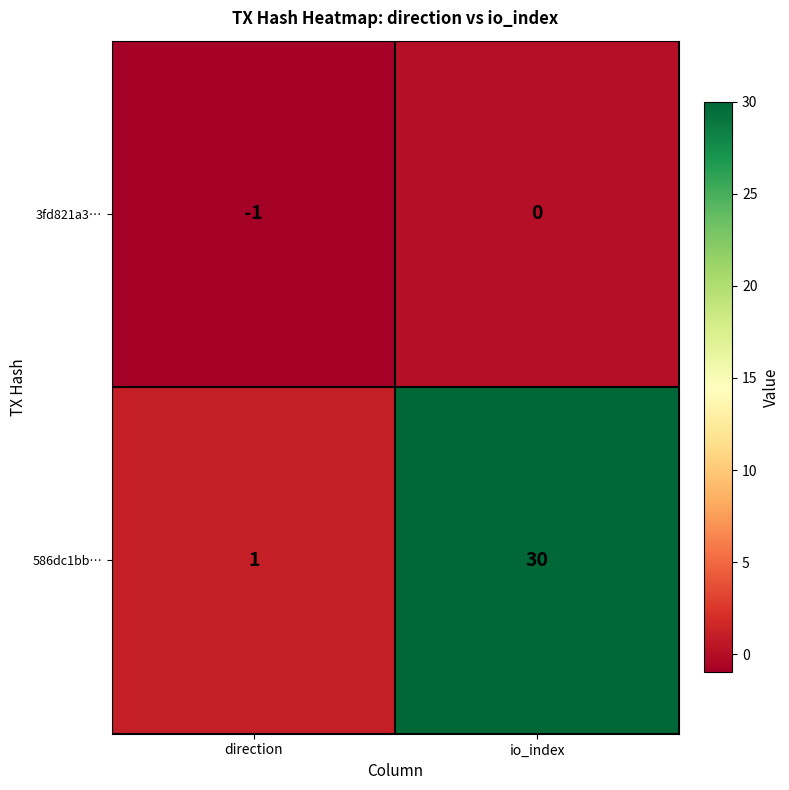

True or false: 586dc1bb… has a value of 30 at io_index.

True